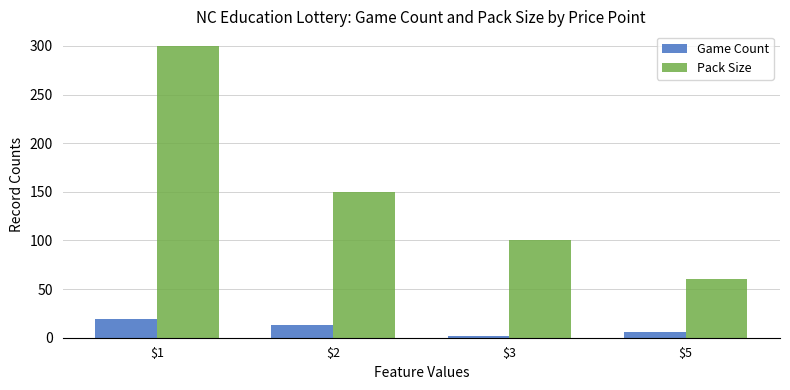

At how many categories does at least one series exceed 224?

1